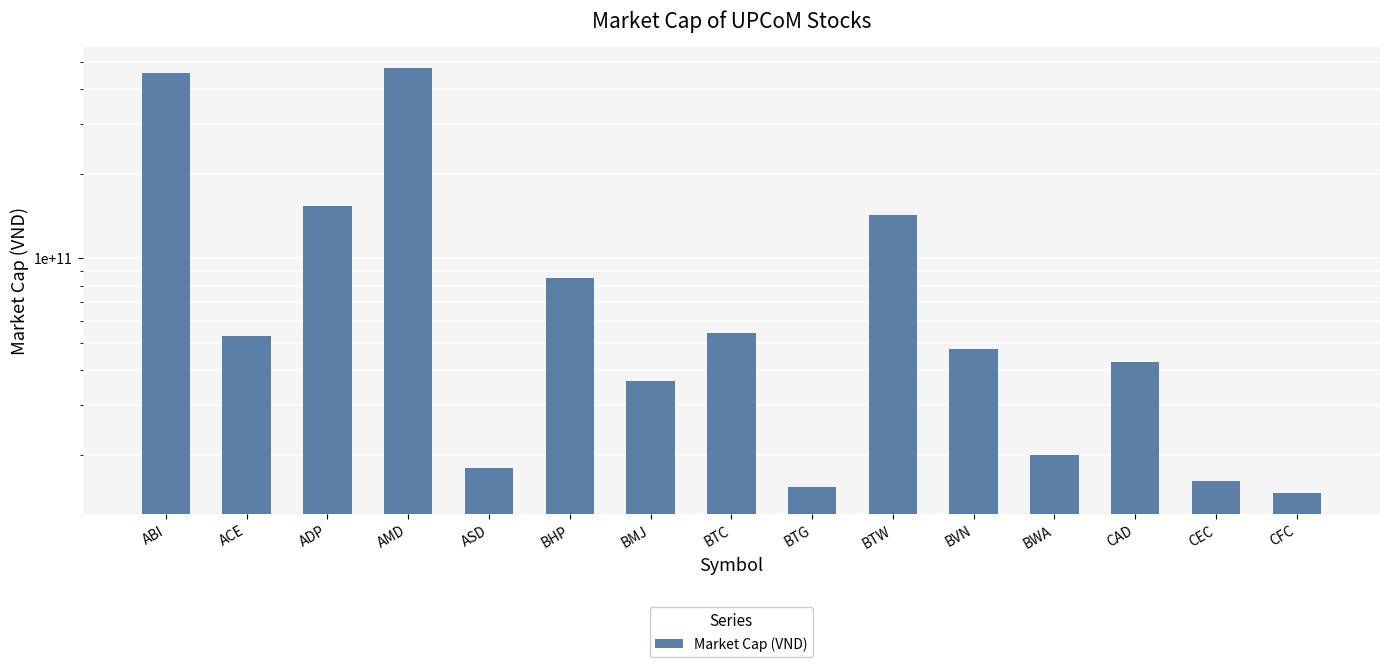

List the labels in order of value, largest first.

AMD, ABI, ADP, BTW, BHP, BTC, ACE, BVN, CAD, BMJ, BWA, ASD, CEC, BTG, CFC